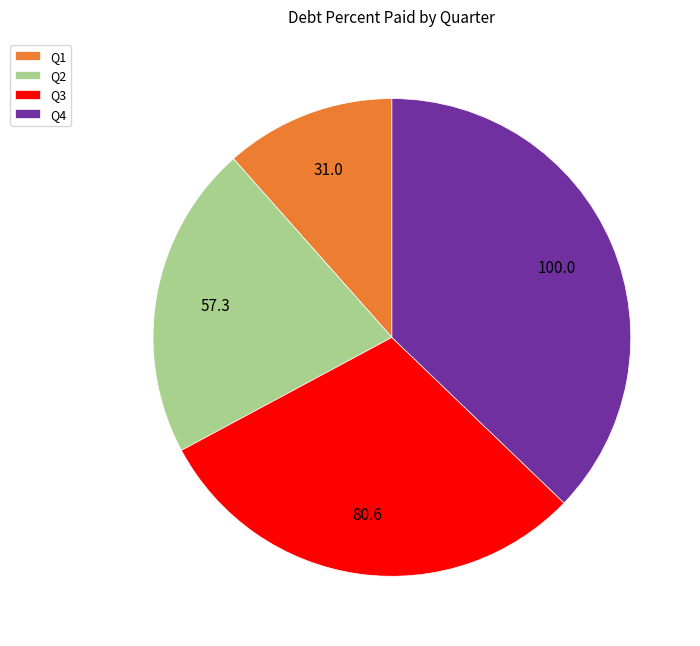

Which slice is the smallest?

Q1